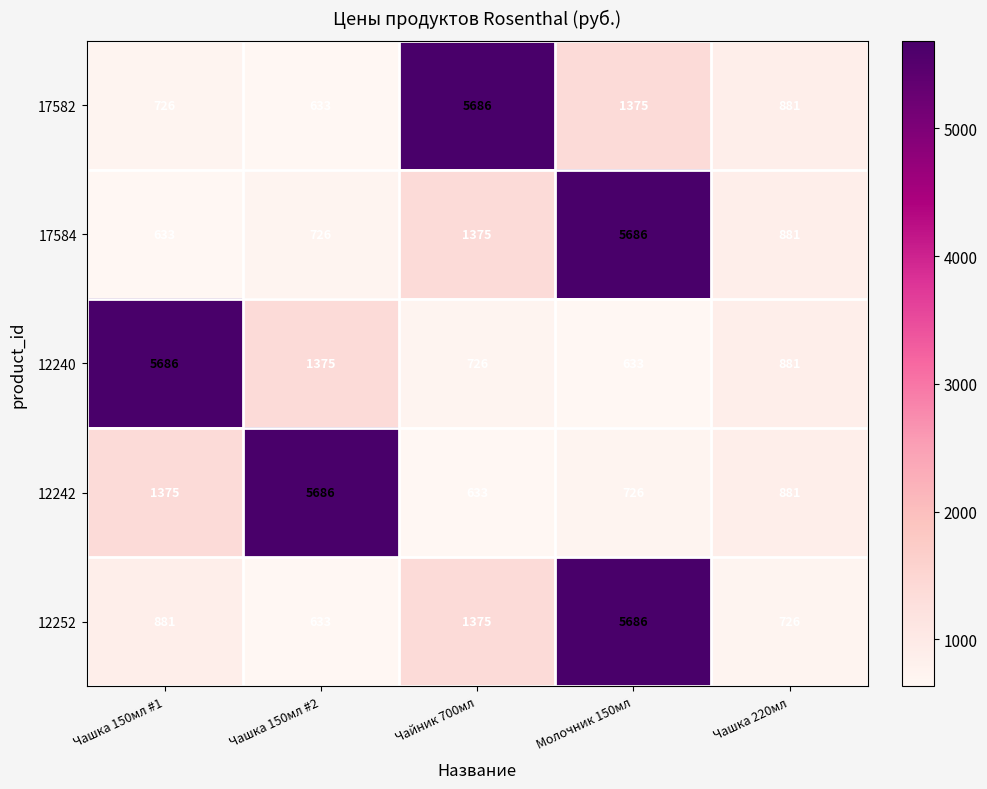

At which label is 17582 closest to 3159?

Молочник 150мл